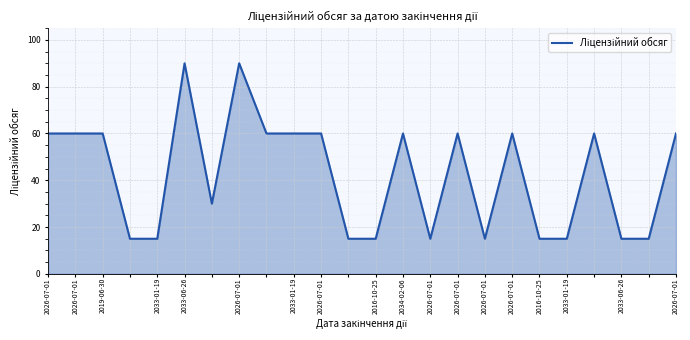

What is the maximum value shown in the chart?

90